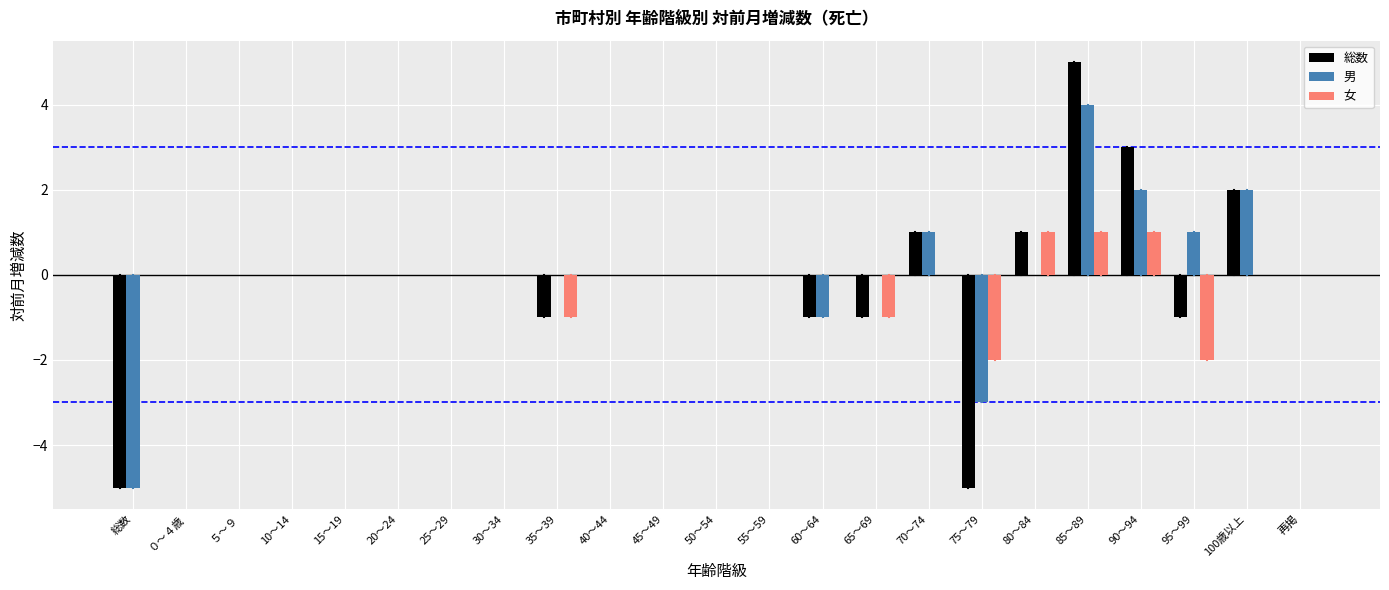

Is the value of 総数 at 75～79 greater than the value of 女 at 35～39?

No